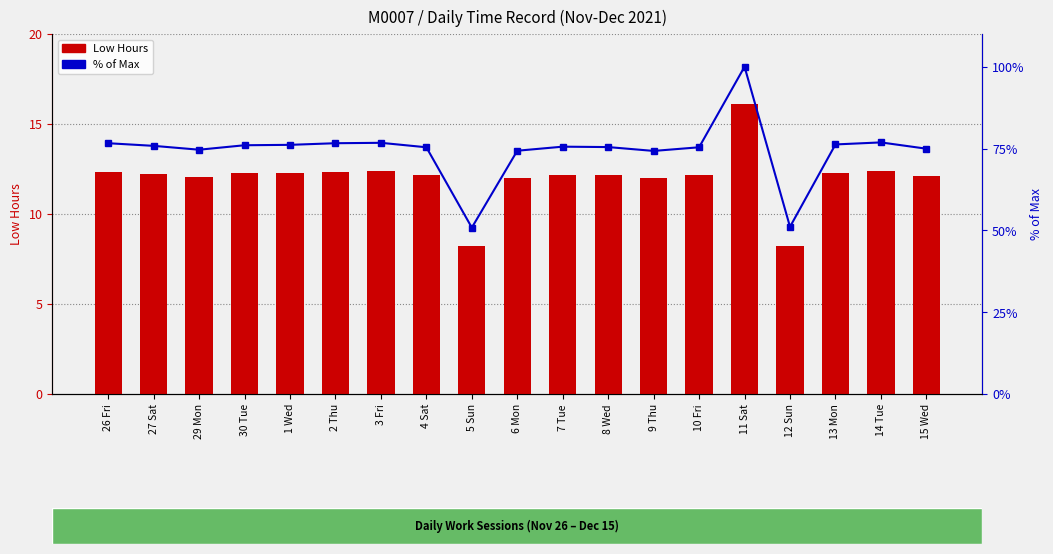

Read the Low Hours value at 9 Thu.

12.0